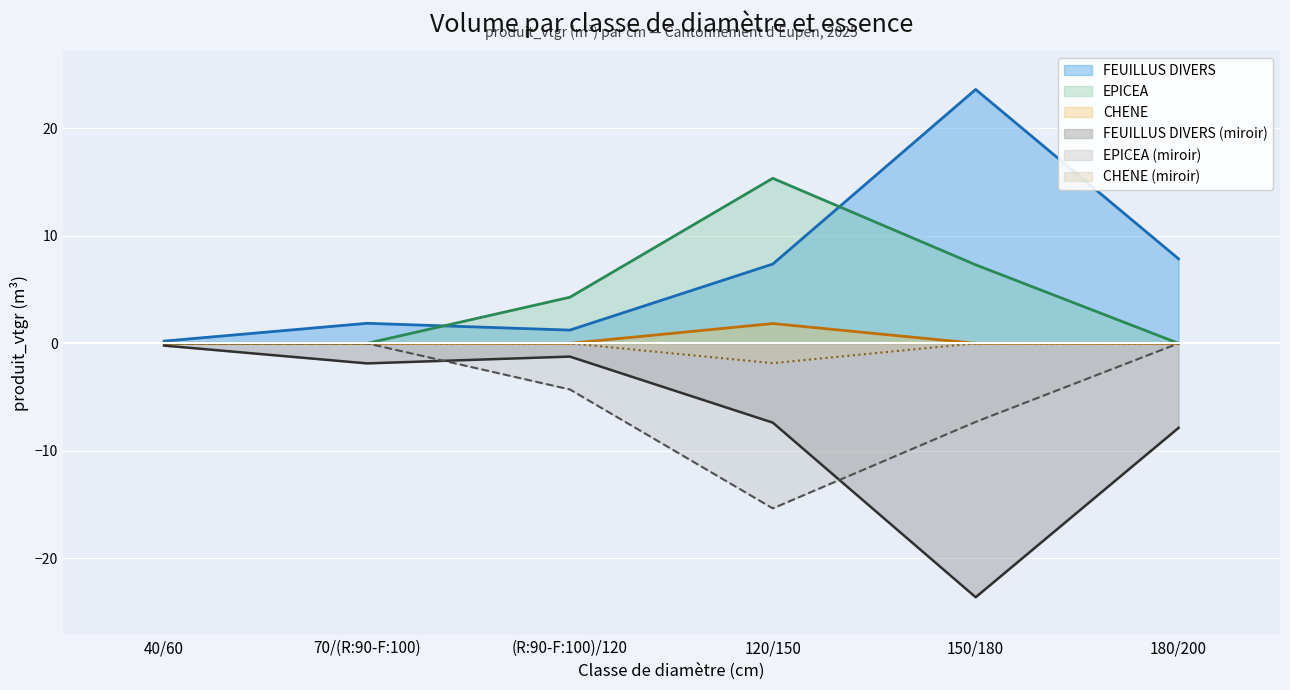

What is the average value of the FEUILLUS DIVERS series?

7.0